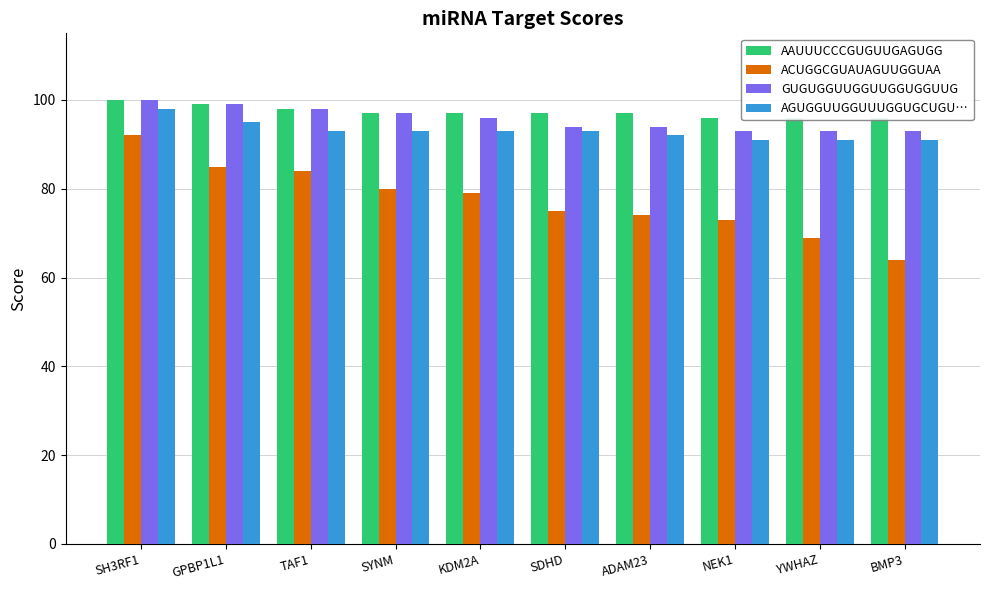

Which series has the largest range (max minus min)?

ACUGGCGUAUAGUUGGUAA